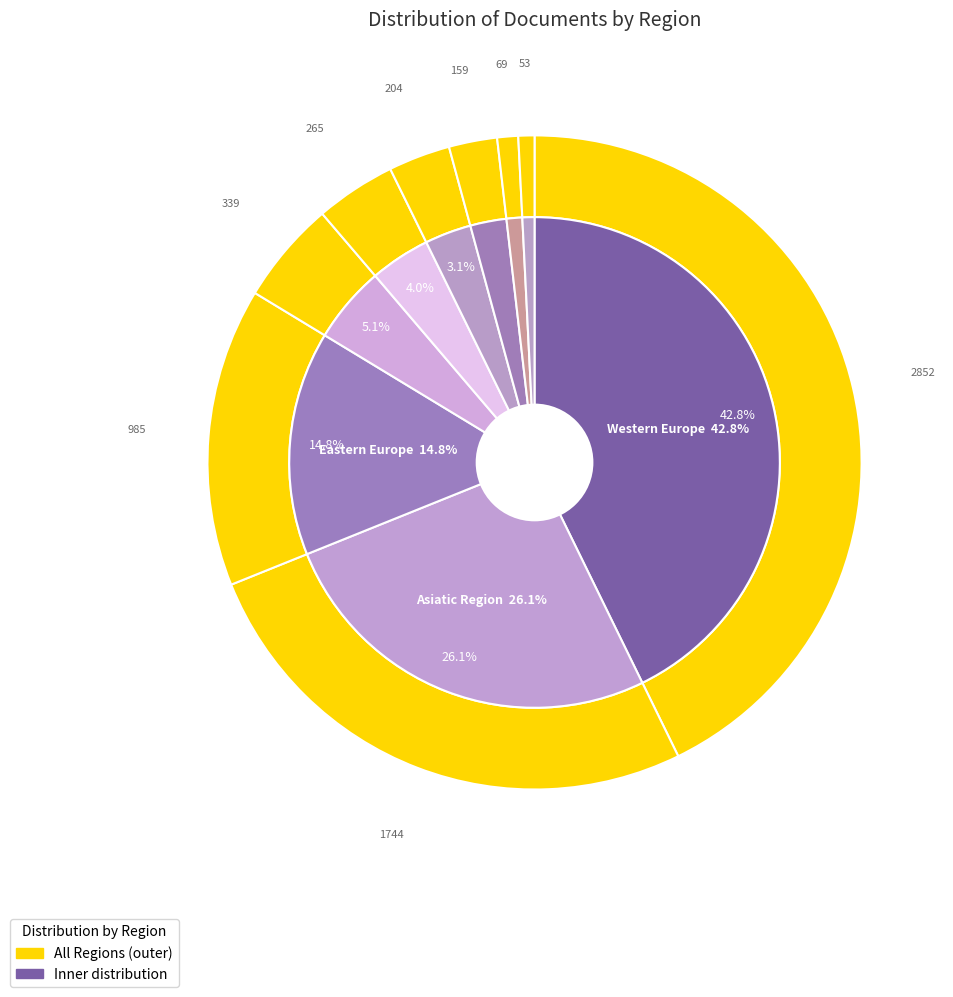

What portion of the pie excludes Eastern Europe?

85.2%